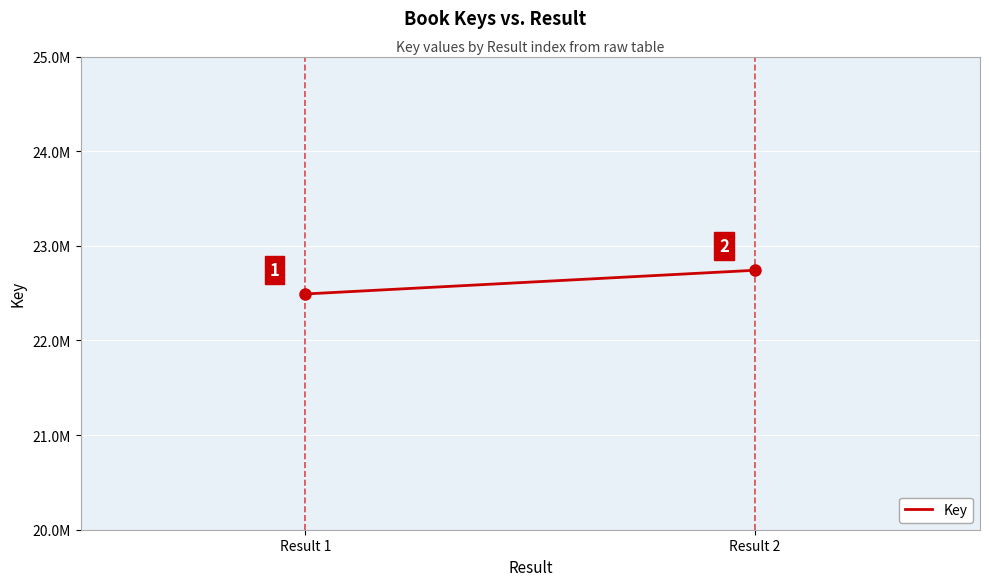

Where is the data nearest to the value 22616547?

Result 1